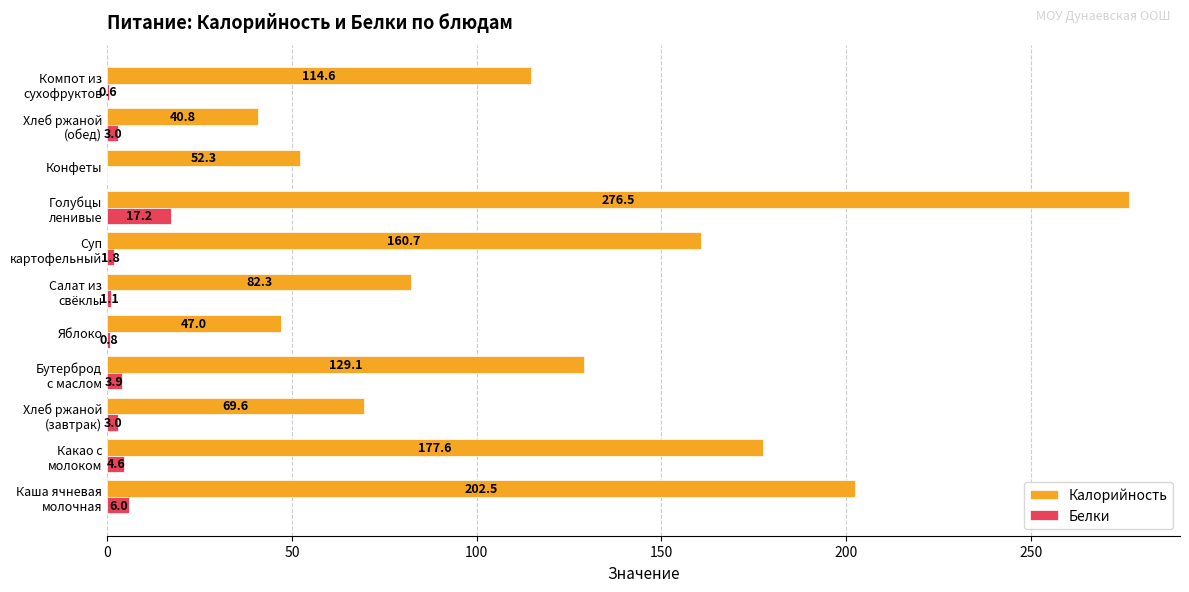

What is the greatest value displayed?

276.5